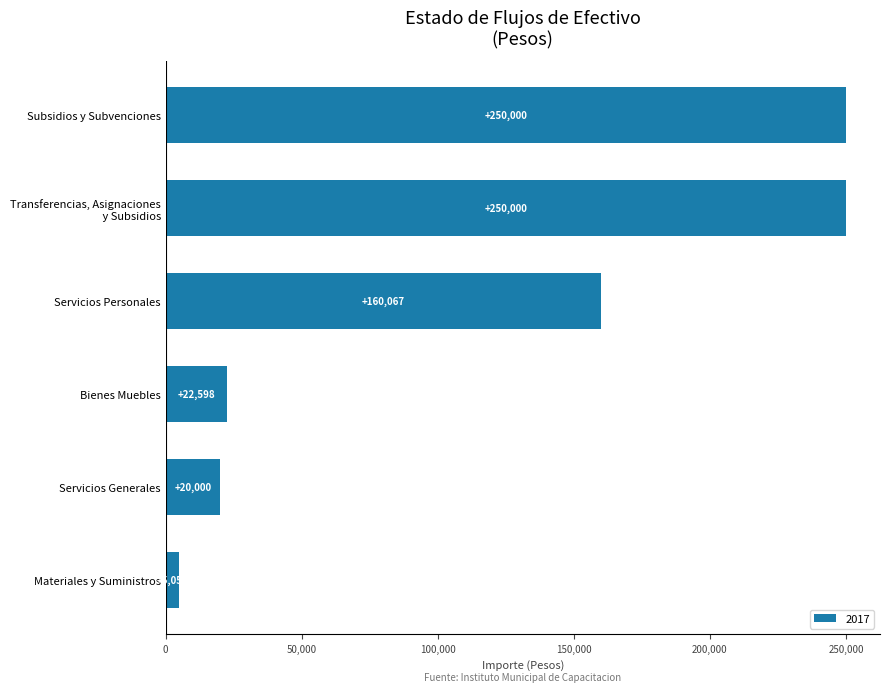

Where is the data nearest to the value 127524?

Servicios Personales